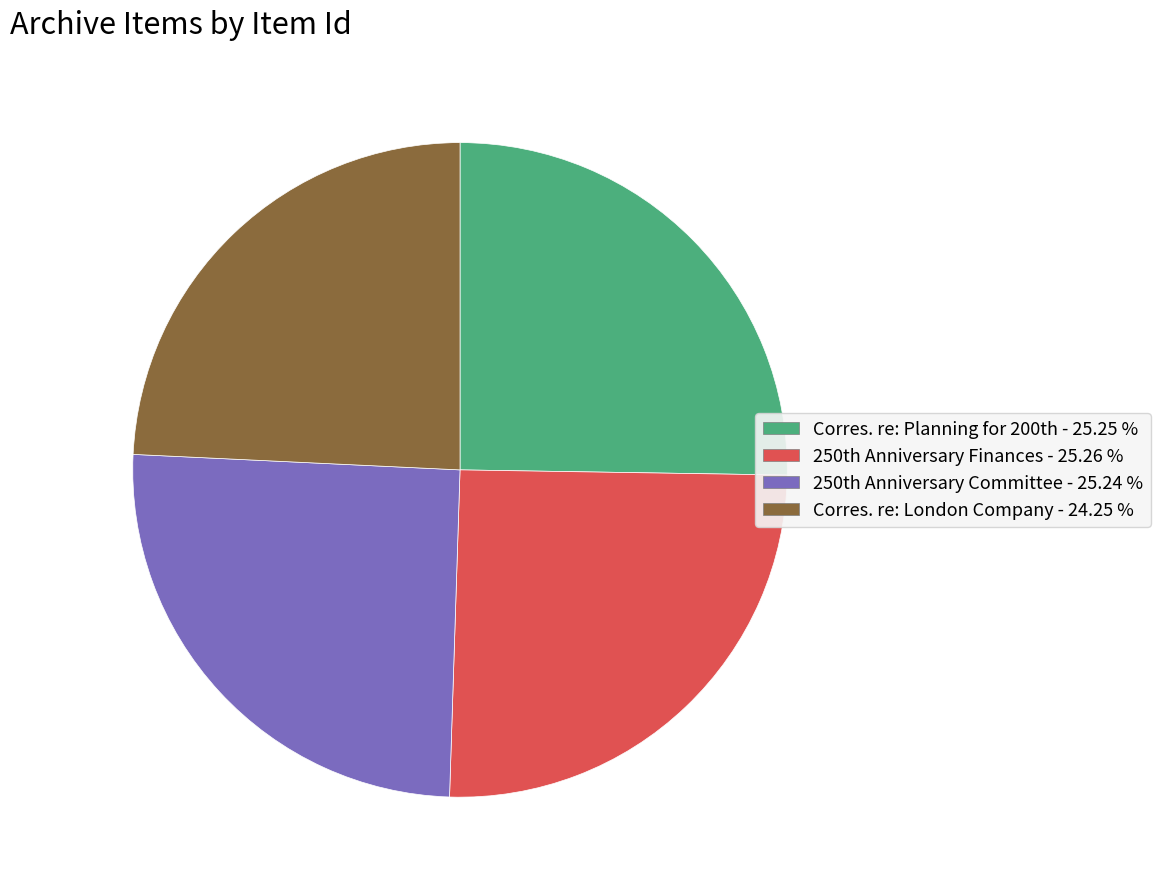

Which category has the smallest portion of the pie?

Corres. re: London Company